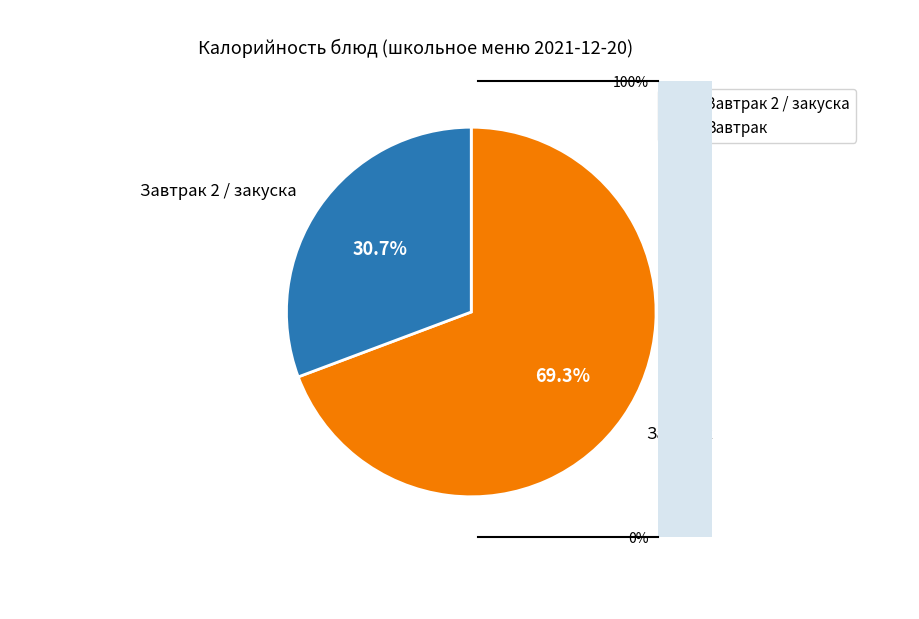

What percentage do Завтрак and Завтрак 2 / закуска together represent?

100.0%